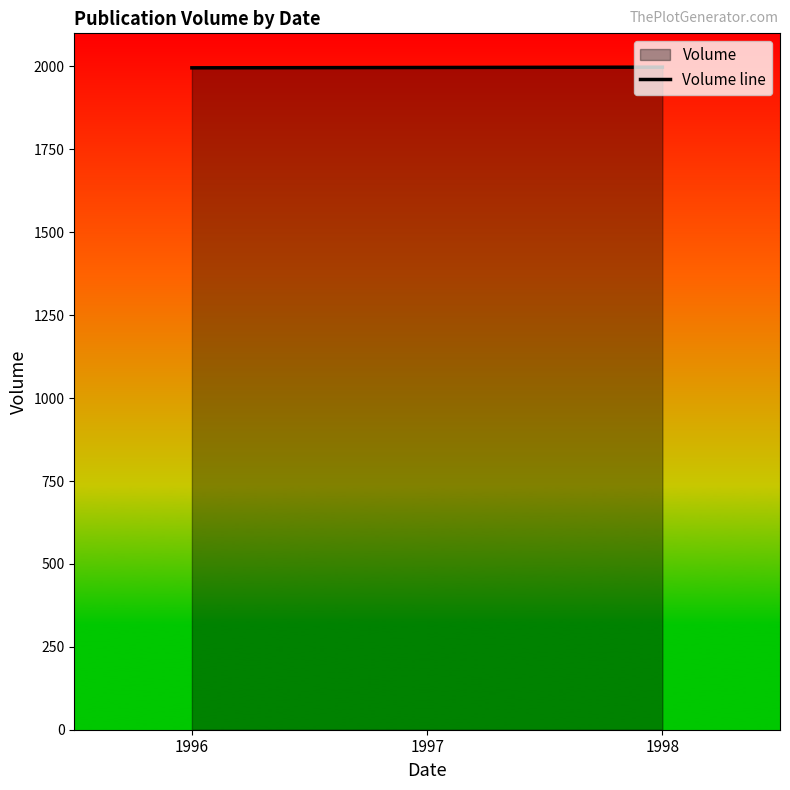

Reading left to right, list all the values displayed in this chart.

1996	1997	1998